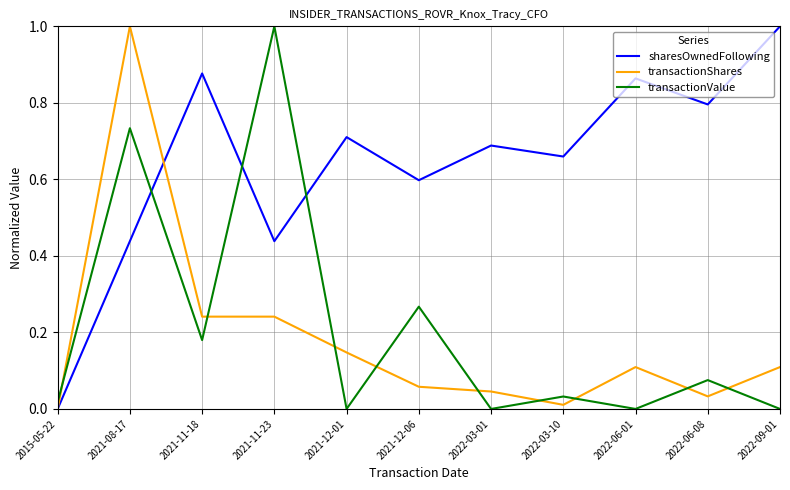

What is the sum of the transactionShares values at 2021-08-17 and 2022-09-01?

1.1